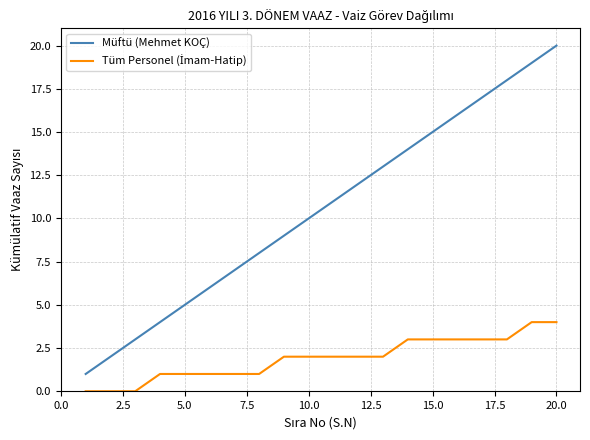

Which series has the largest total across all categories?

Müftü (Mehmet KOÇ)